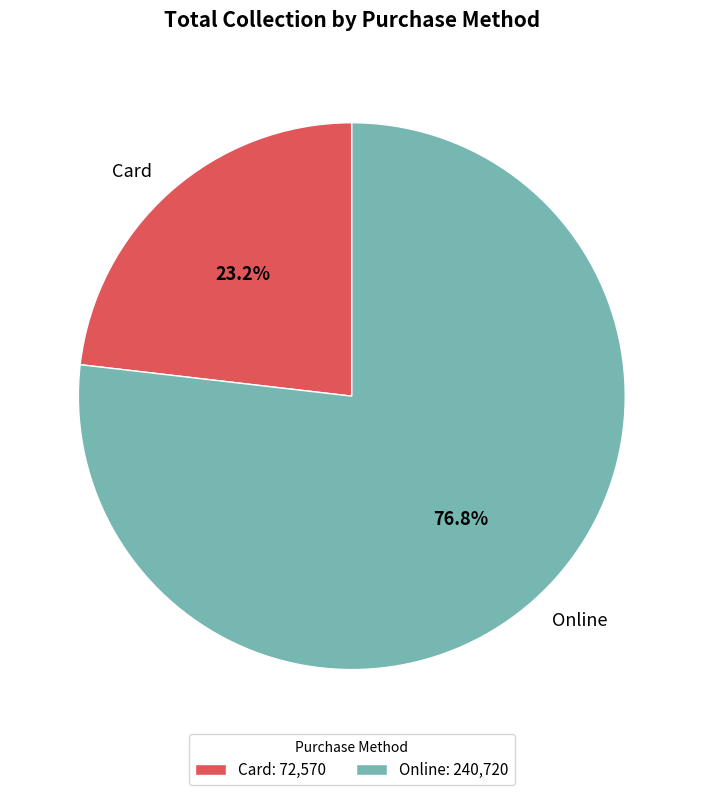

Is it true that Online is 86% of the pie?

False